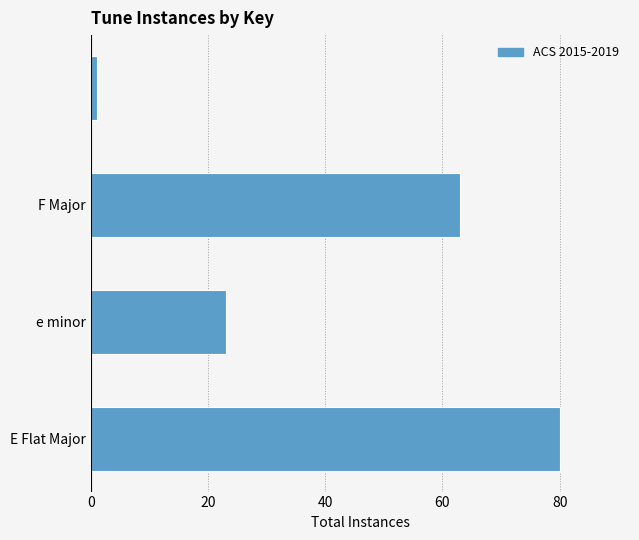

What is the sum of all values?

167